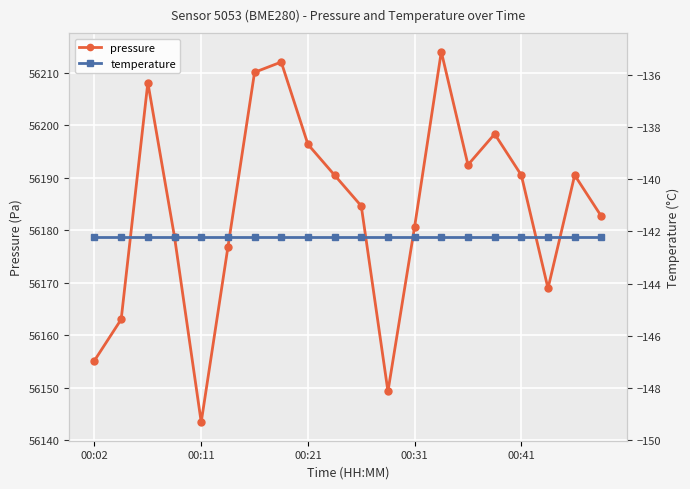

True or false: temperature has a value of -142.2 at 10.

True